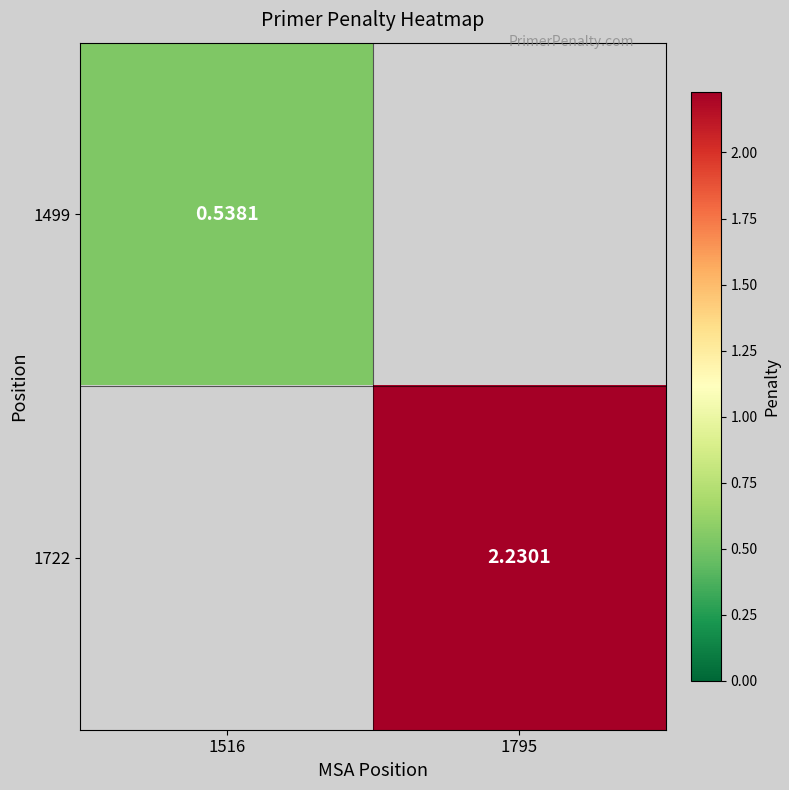

How many data points in 1722 are less than 2?

1